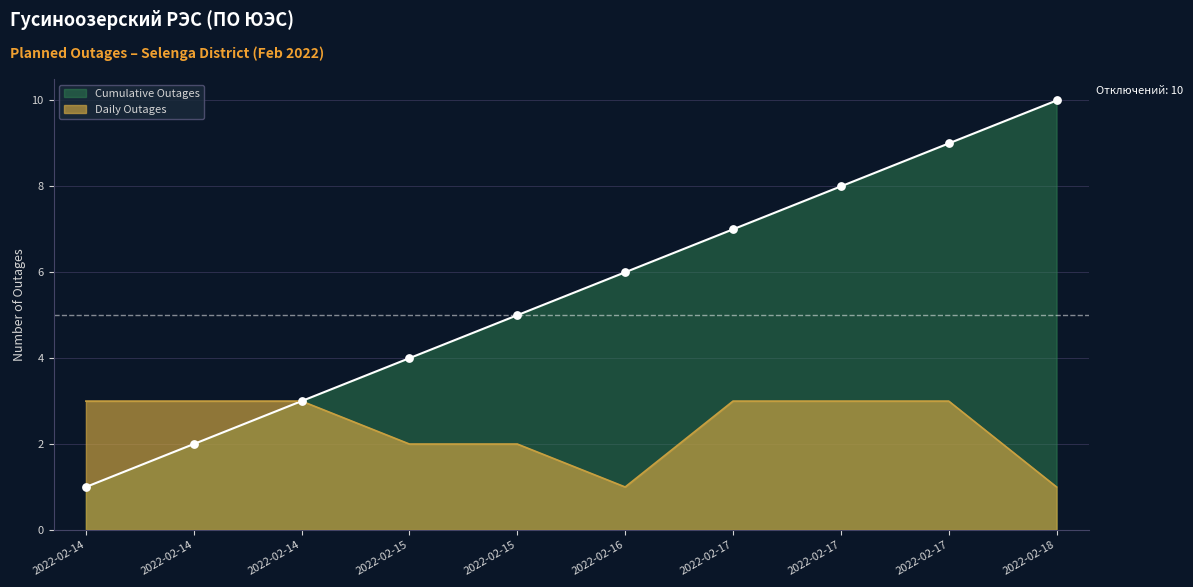

At how many categories does at least one series exceed 8?

2